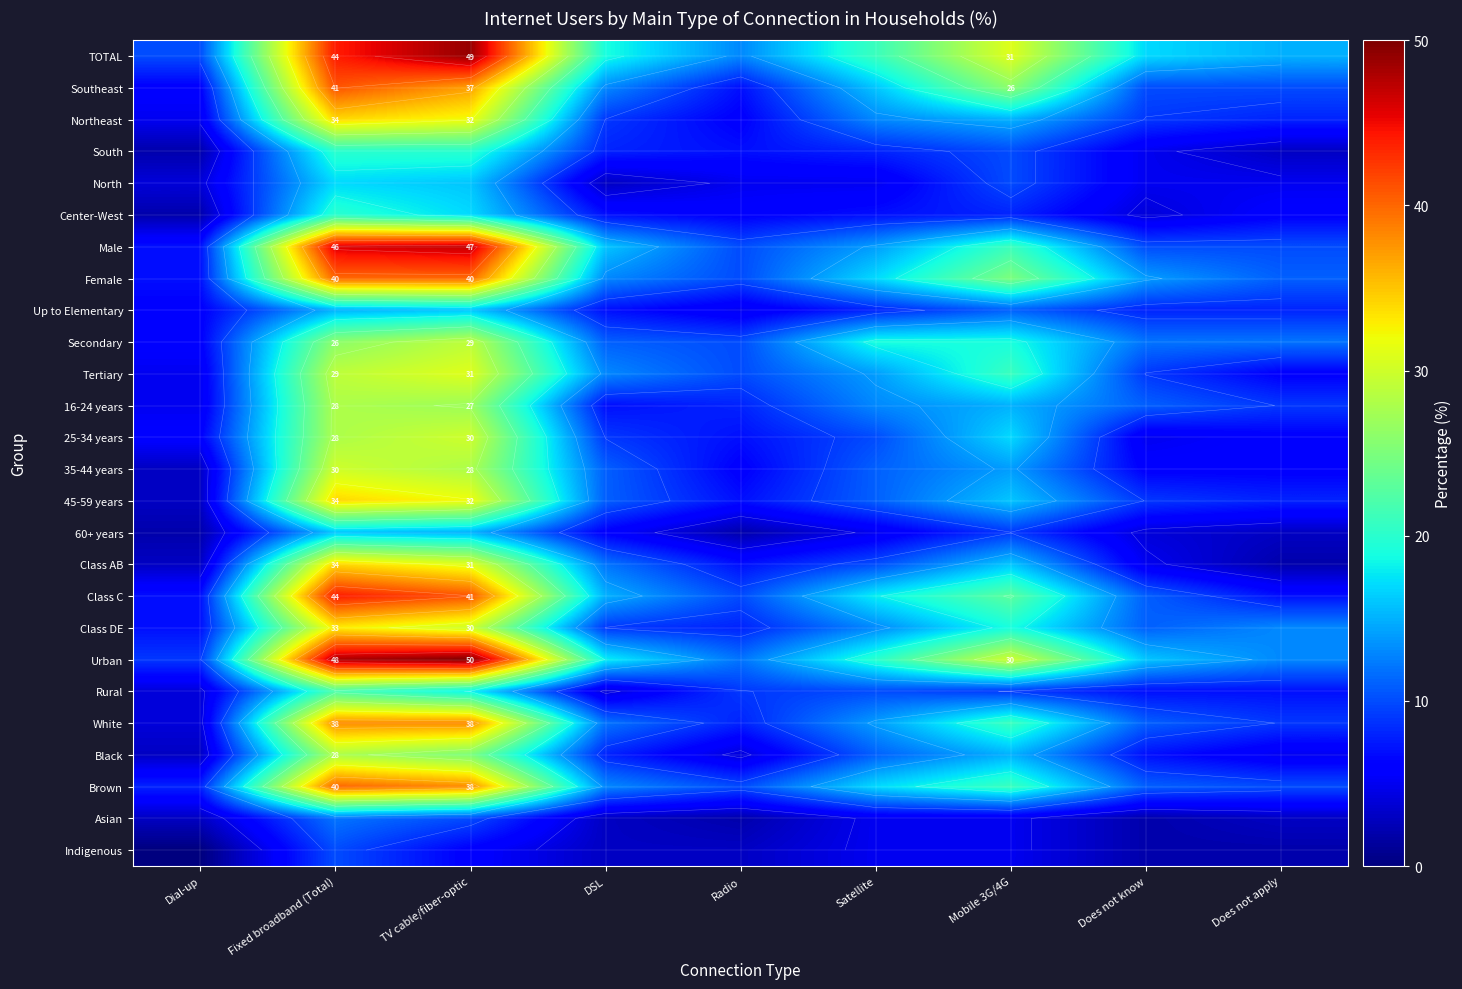

Between Dial-up and DSL, which is larger?

DSL